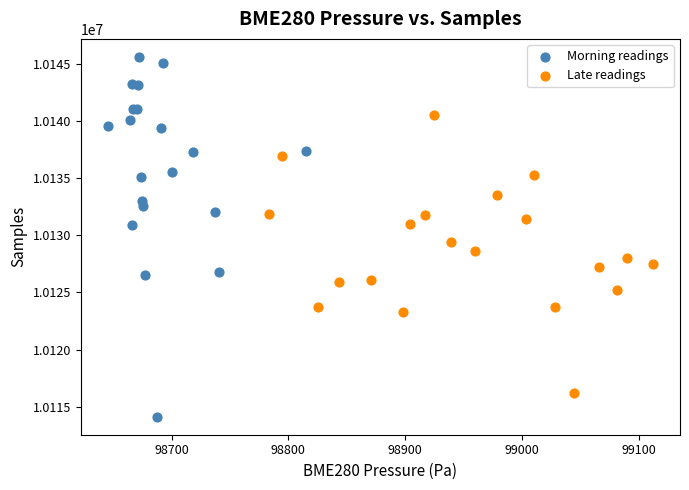

Which series reaches the maximum Y coordinate?

Morning readings